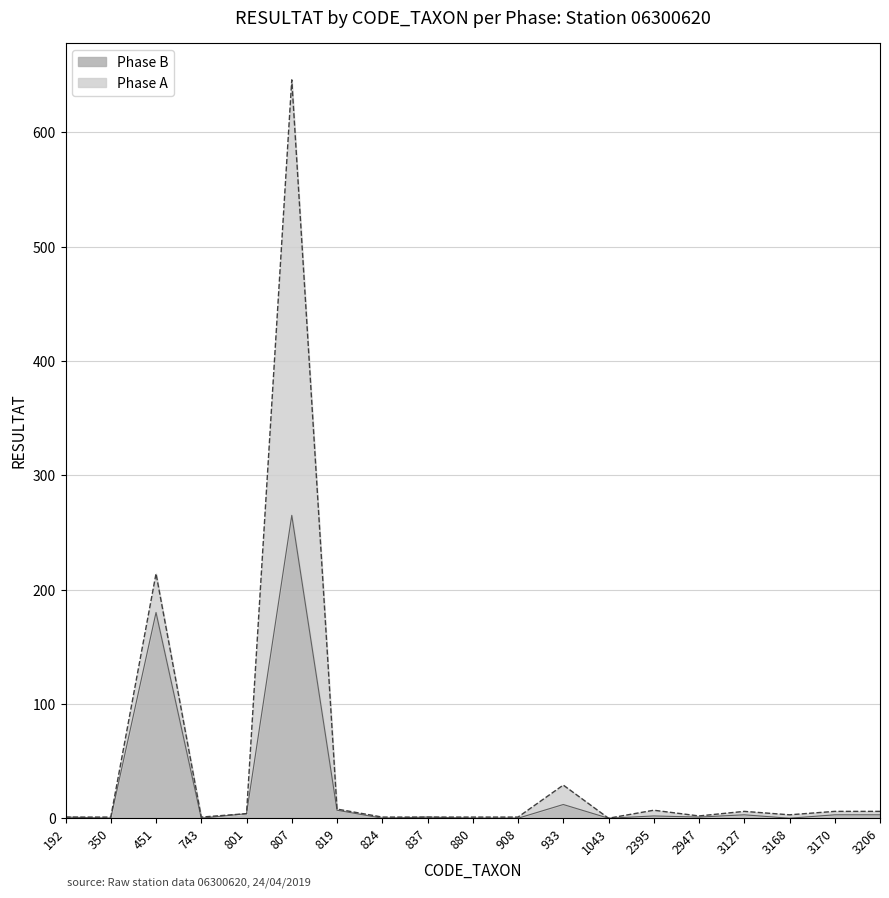

Where is the first local minimum?

350